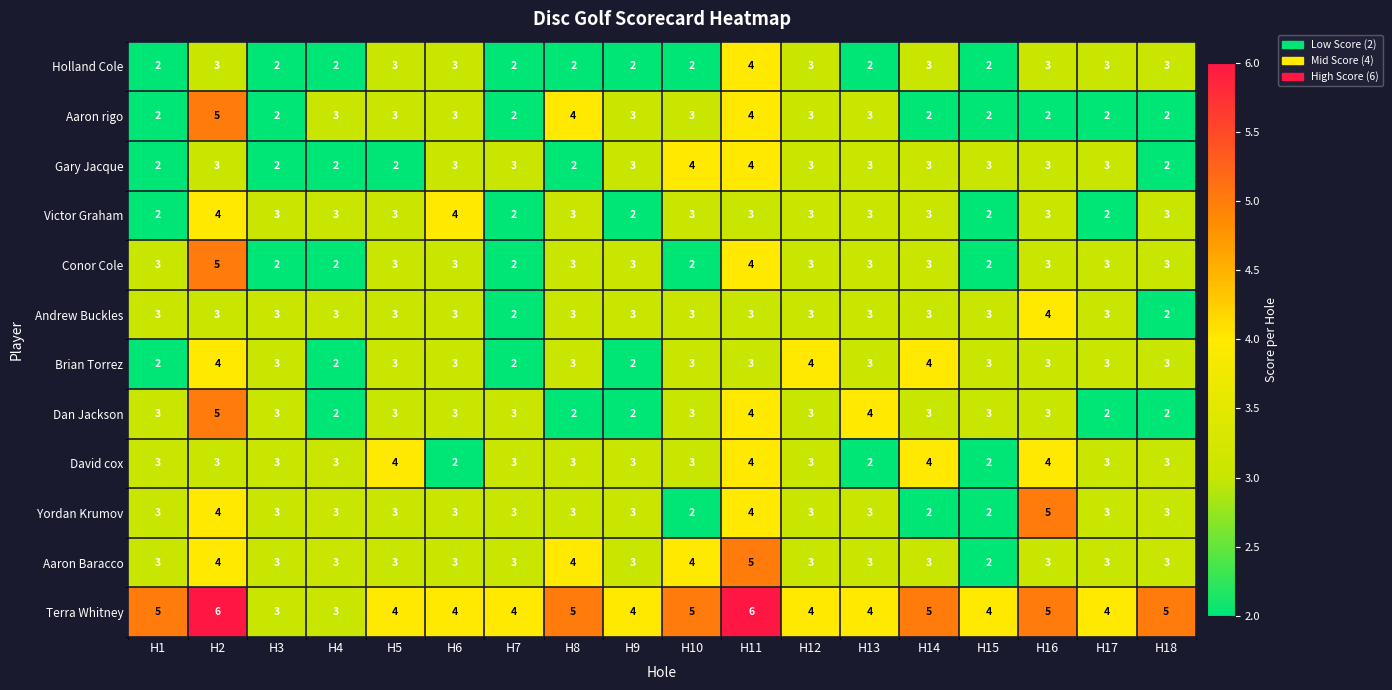

How many data points in Terra Whitney are less than 4?

2